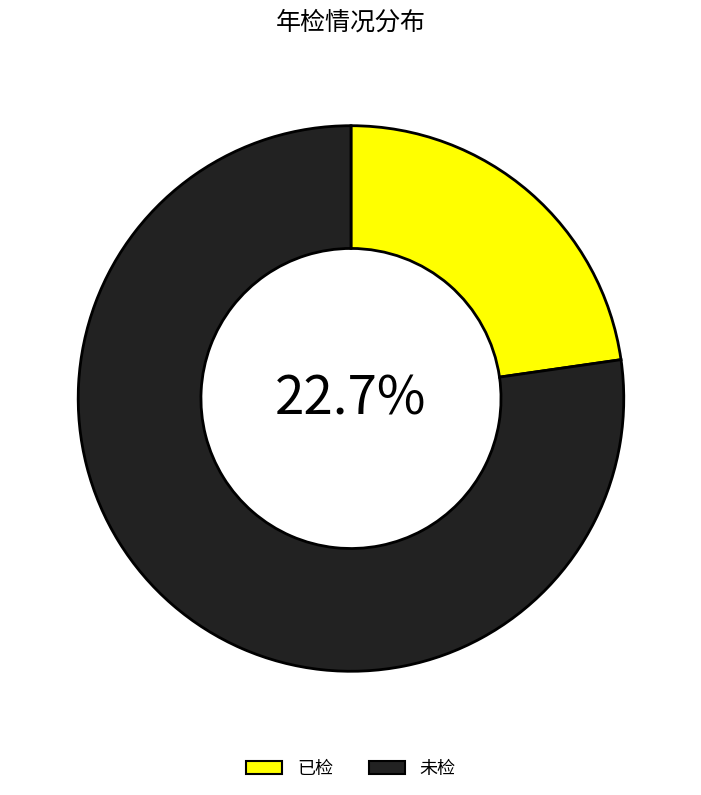

Combined, do 已检 and 未检 account for over 50%?

Yes